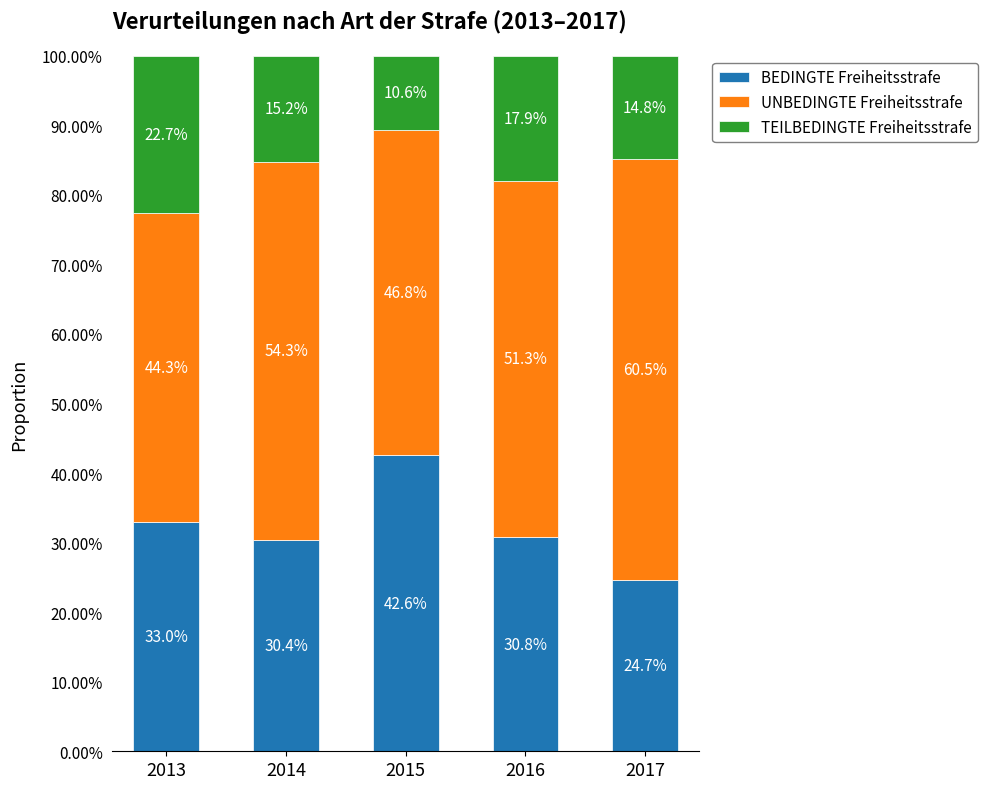

What is the total value across all series at 2016?

100.0